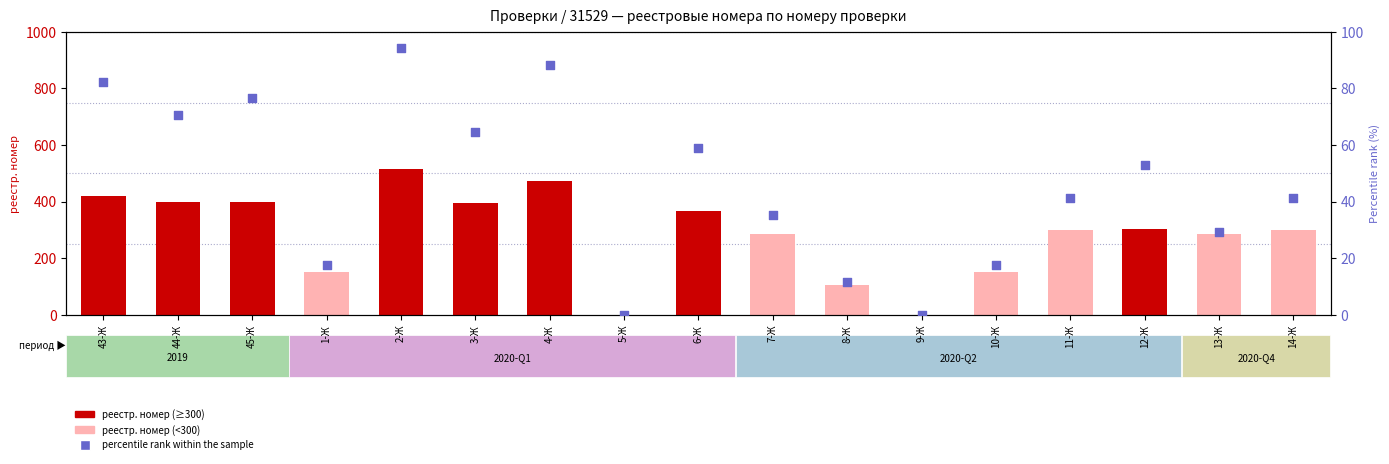

At which category is the sum across all series the highest?

2-Ж